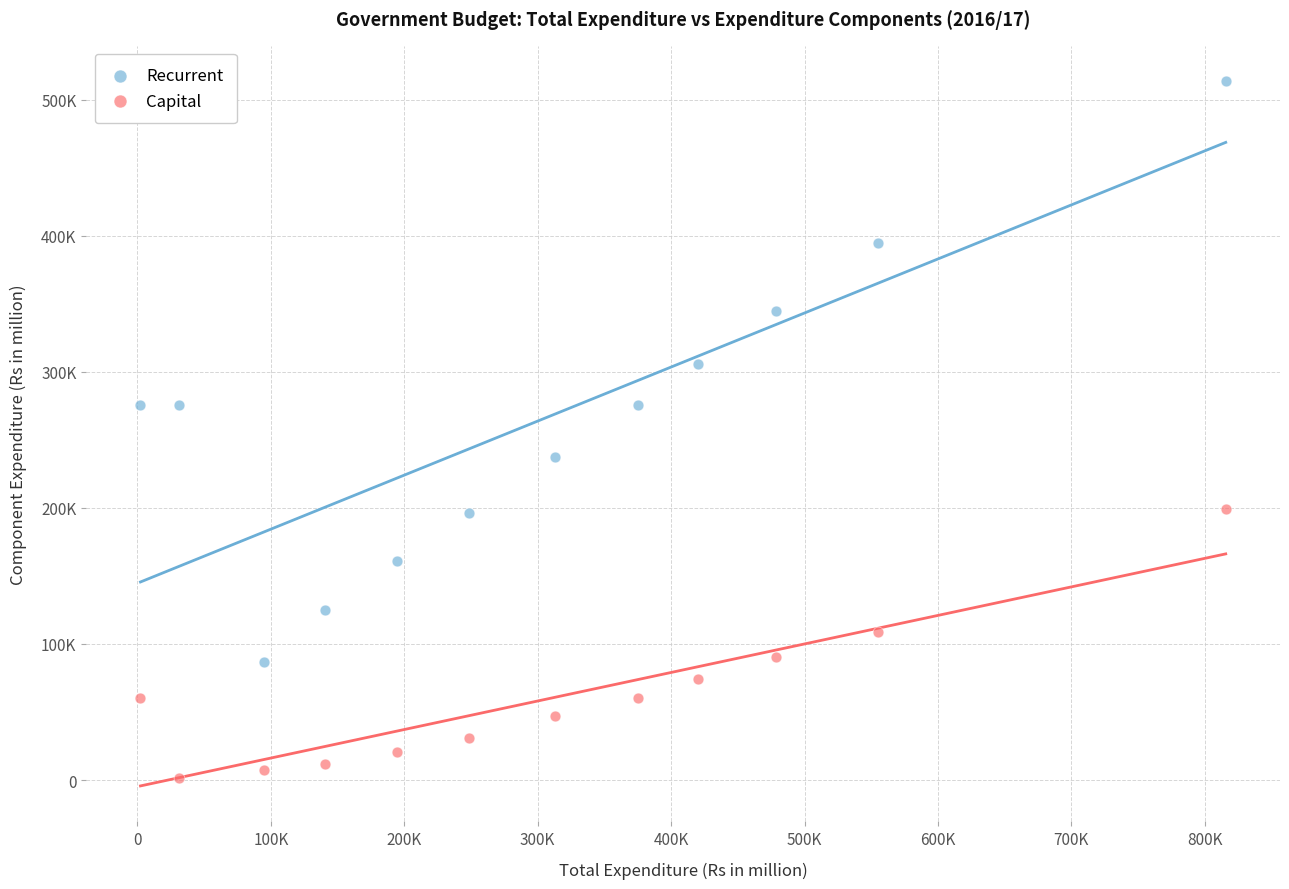

Which series has the largest Y range (max minus min)?

Recurrent